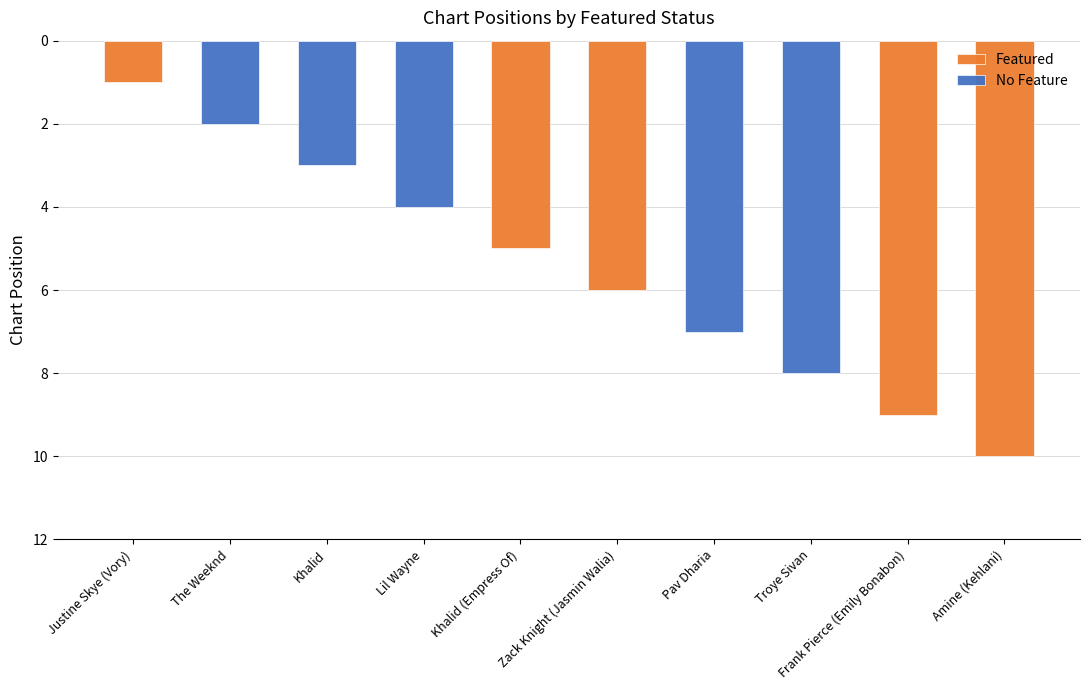

True or false: Featured has a value of 1 at Justine Skye (Vory).

True